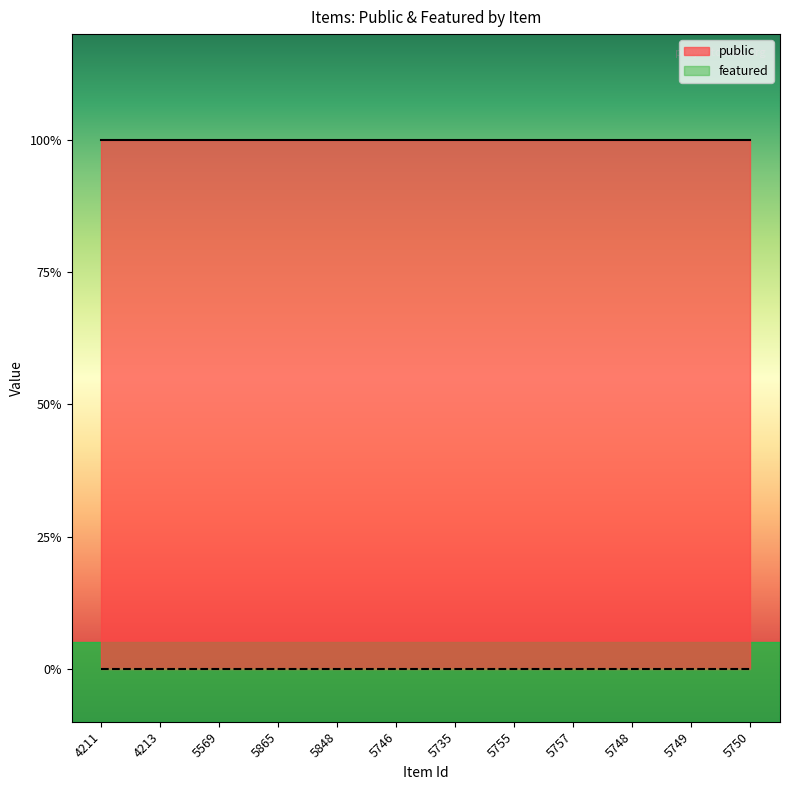

What position from the right is 5865?

9